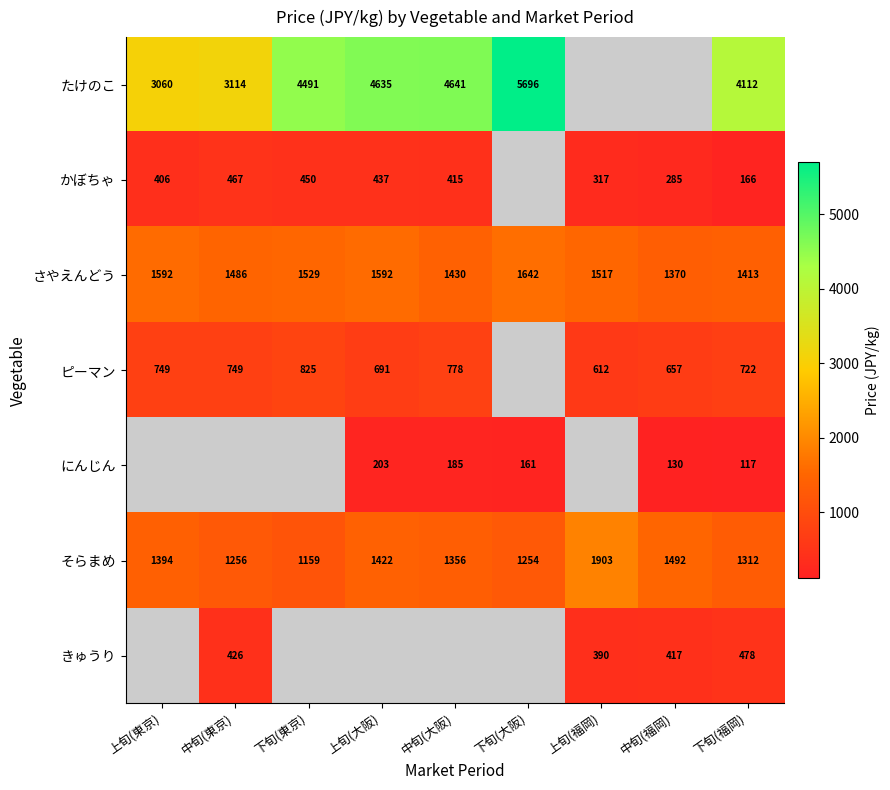

At which category is the sum across all series the highest?

下旬(福岡)